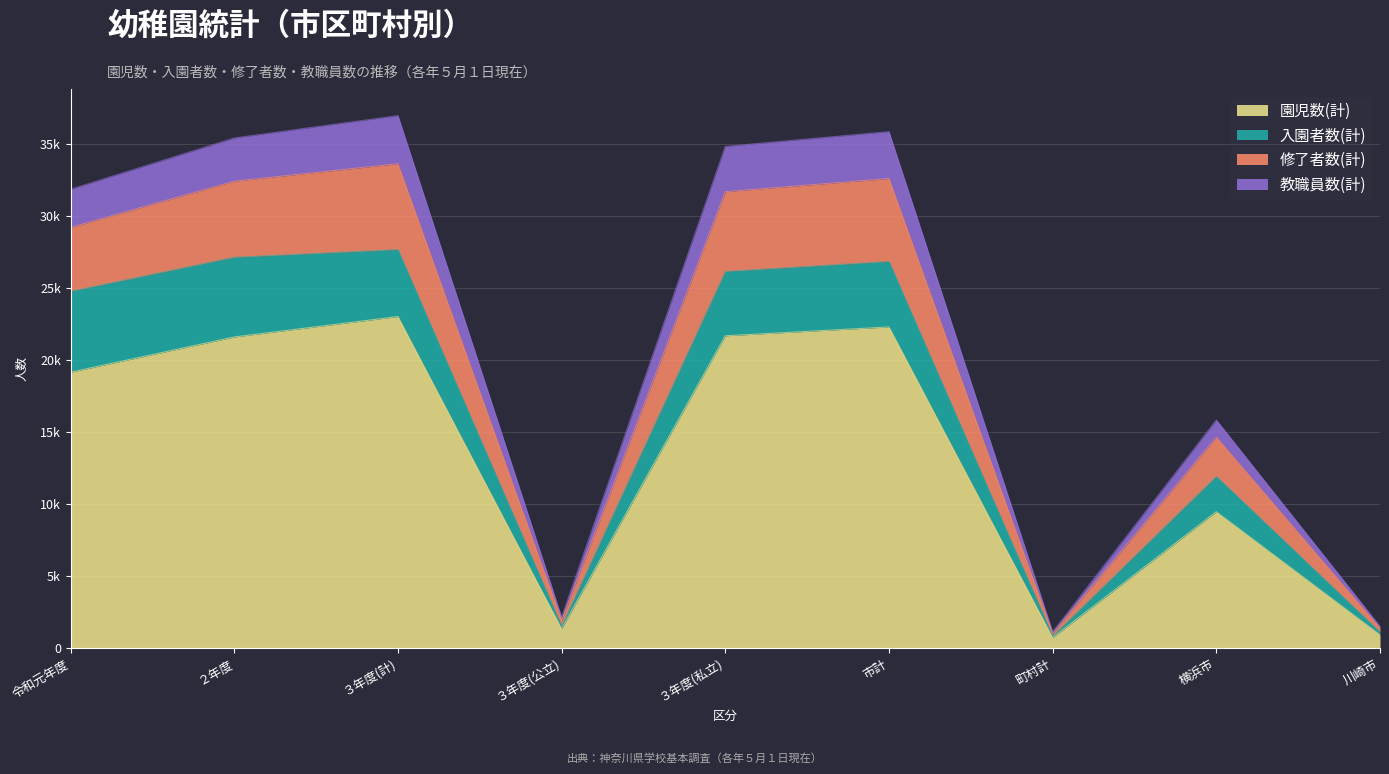

What is the average value of the 園児数(計) series?

13349